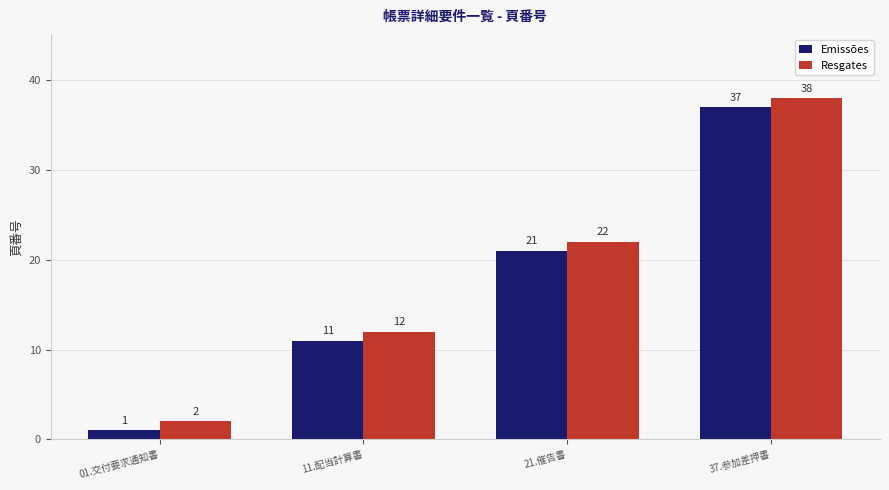

Is it true that Emissões equals 11 at 11.配当計算書?

True